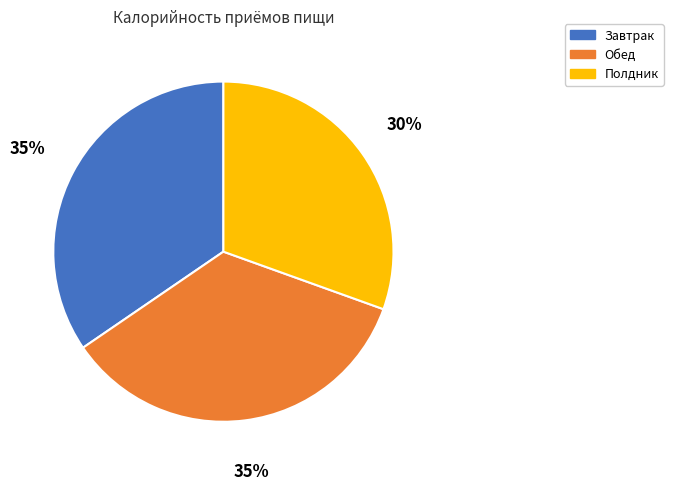

Between Завтрак and Полдник, which is larger?

Завтрак